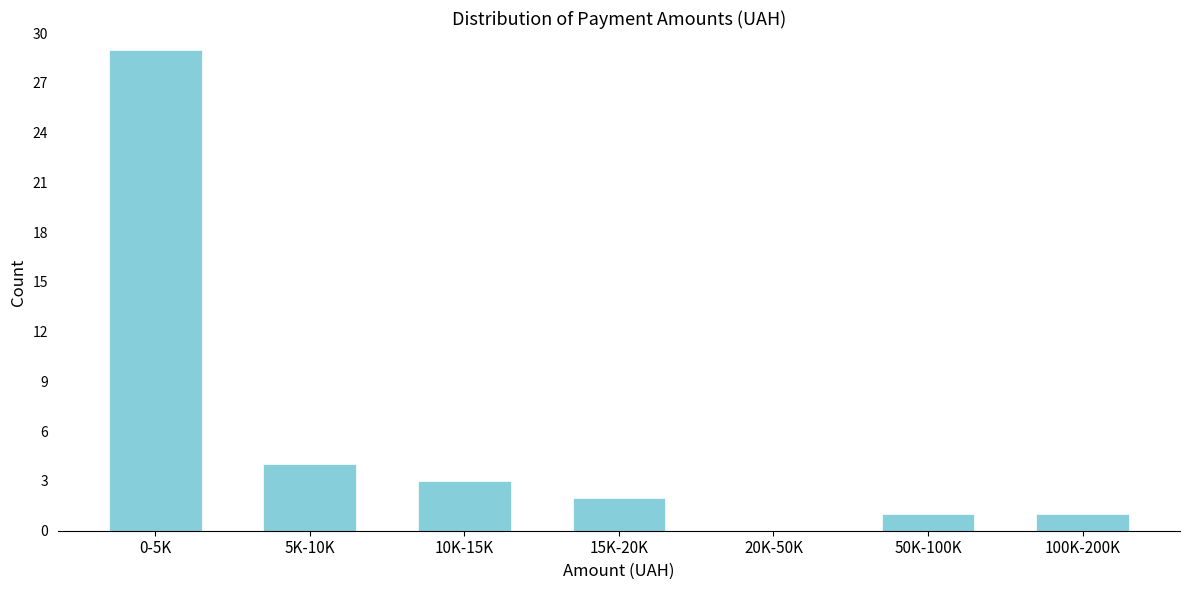

Reading left to right, what are all the values shown in this chart?

0-5K=29	5K-10K=4	10K-15K=3	15K-20K=2	20K-50K=0	50K-100K=1	100K-200K=1